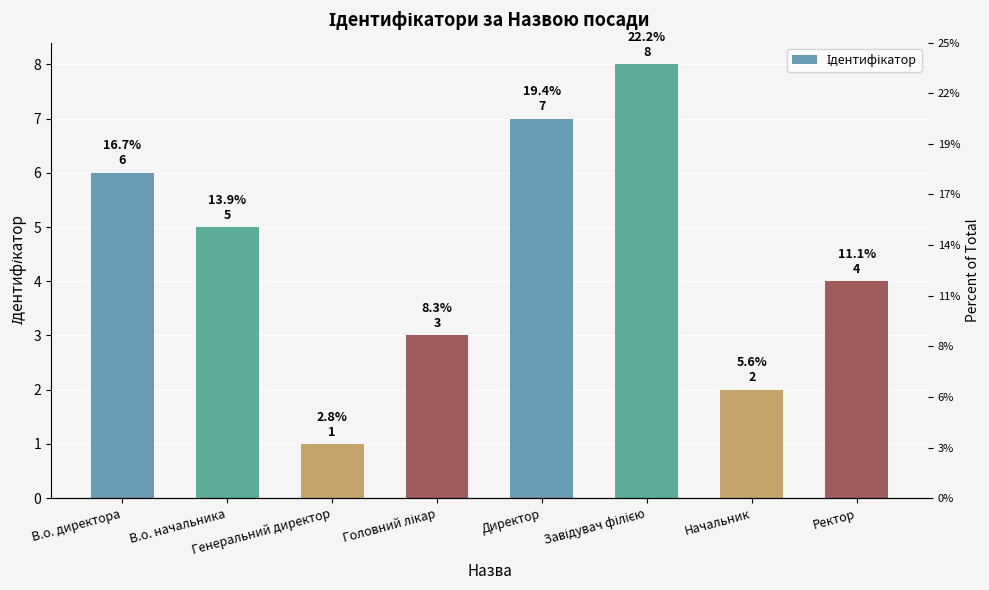

Count the number of data series in this chart.

1